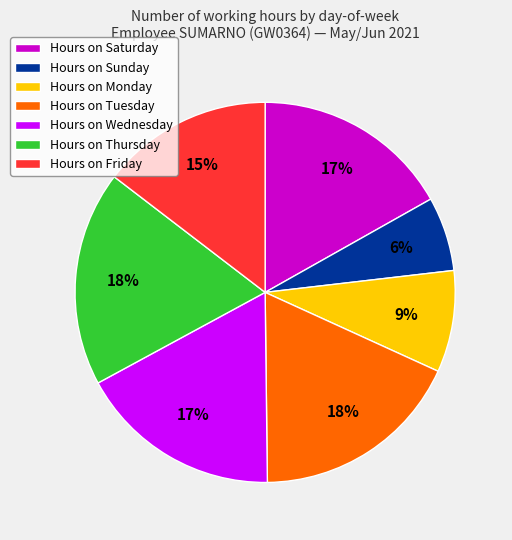

Is it true that Hours on Monday is 9% of the pie?

True